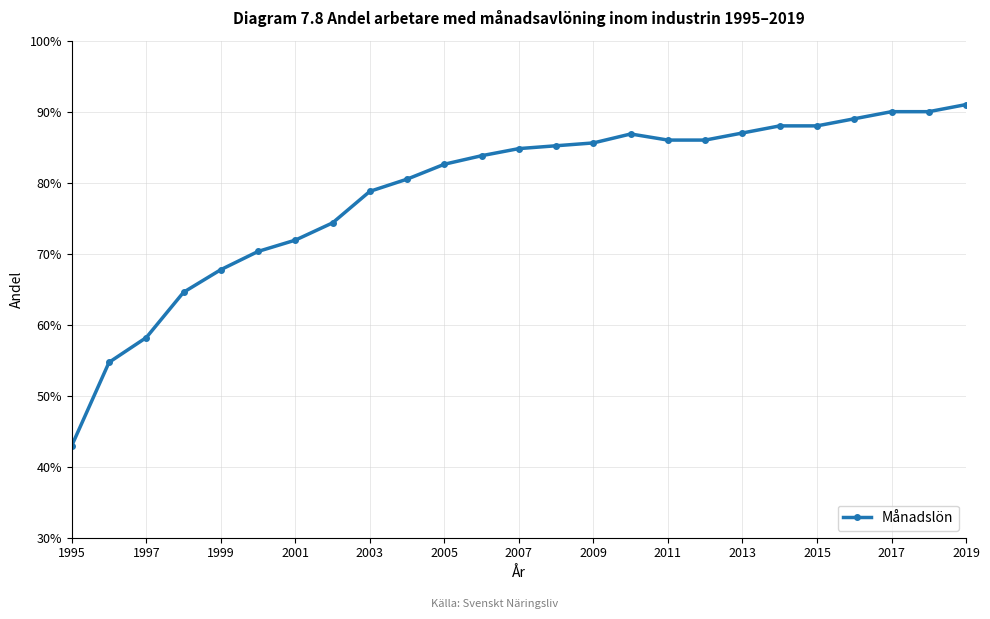

Does the chart have visible grid lines?

Yes